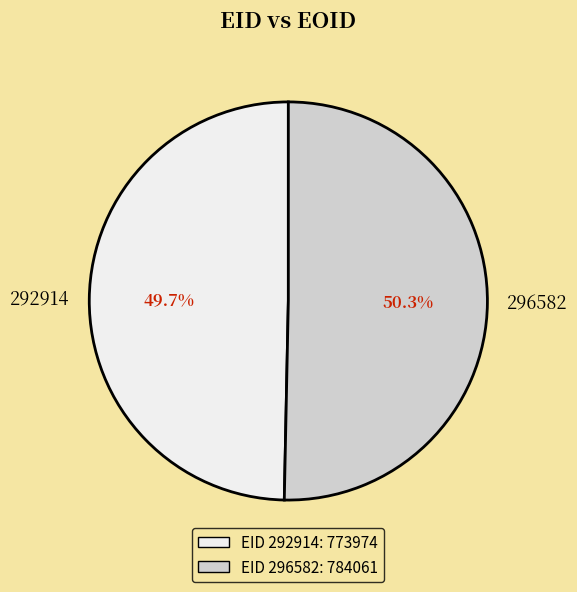

Rank the categories by value from lowest to highest.

292914, 296582